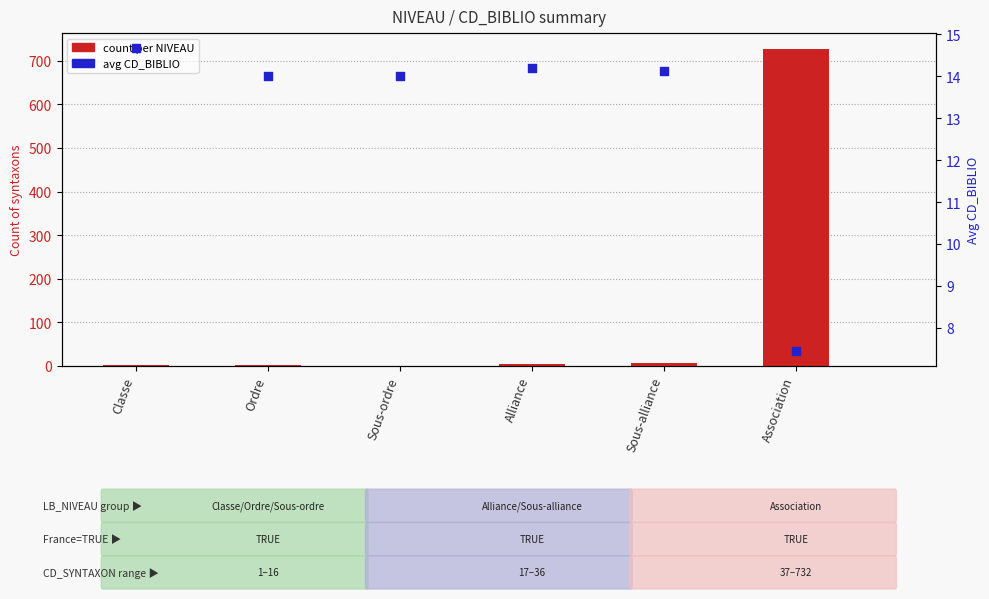

Which series has the largest total across all categories?

count per NIVEAU